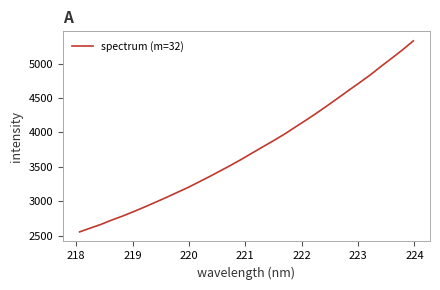

What is the difference between the second highest and minimum values?

2641.7